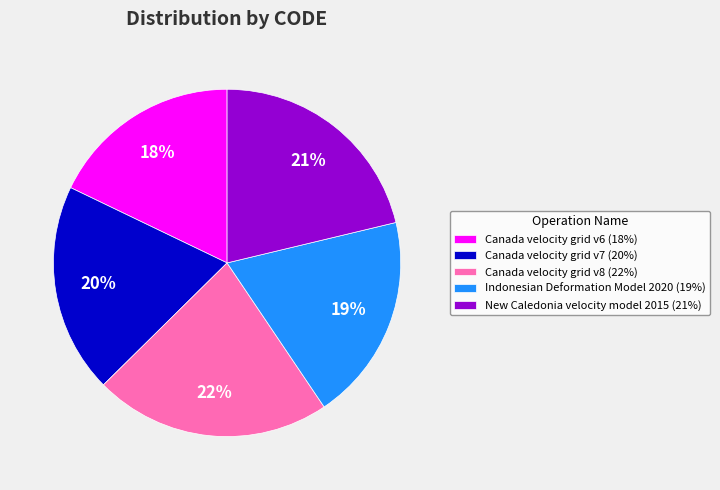

Which has a higher value, New Caledonia velocity model 2015 or Canada velocity grid v7?

New Caledonia velocity model 2015